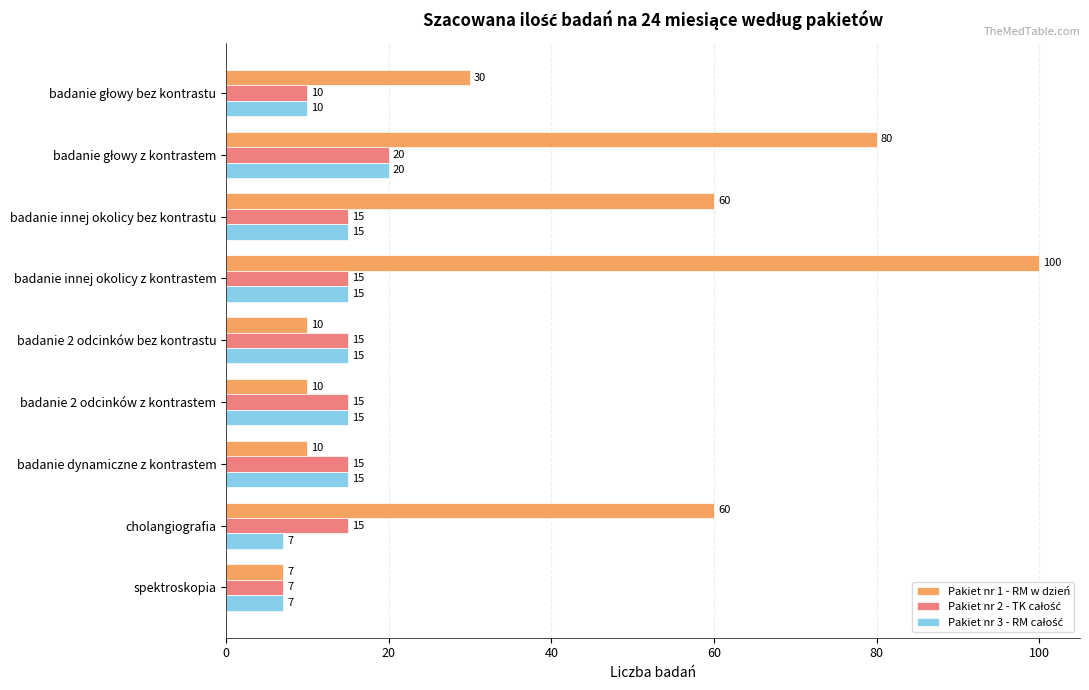

How many categories are shown in the chart?

9